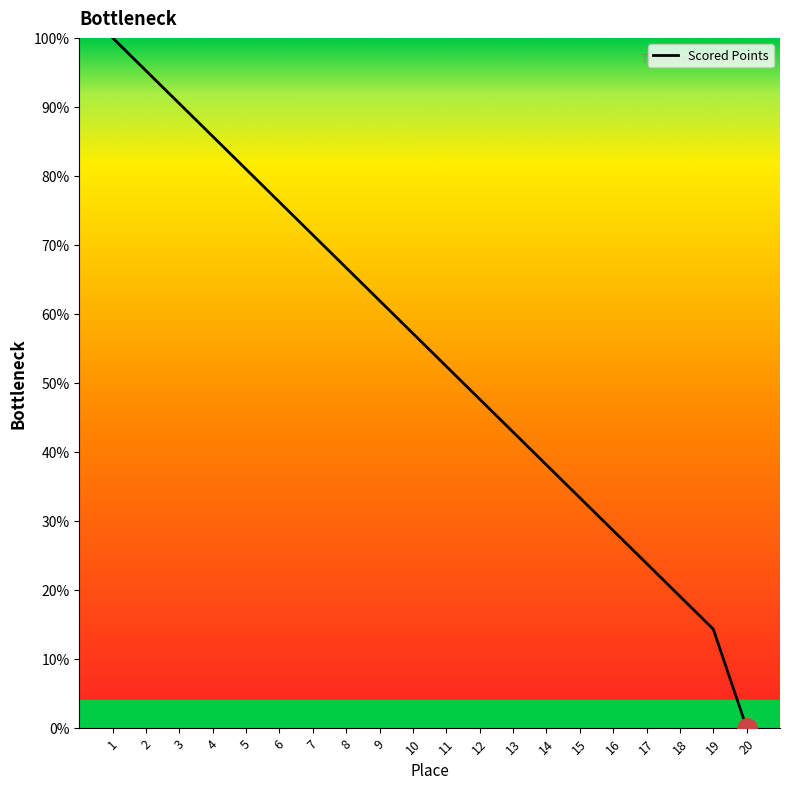

What is the change in value from 5 to 16?

-52.4